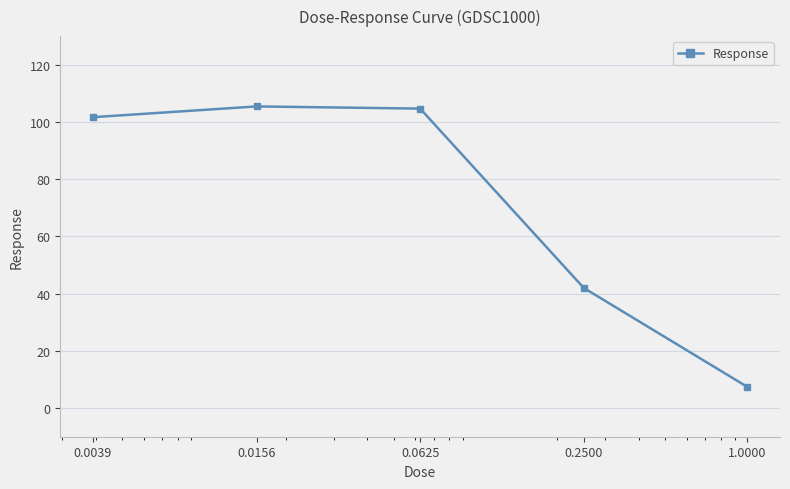

What is the greatest value displayed?

105.4